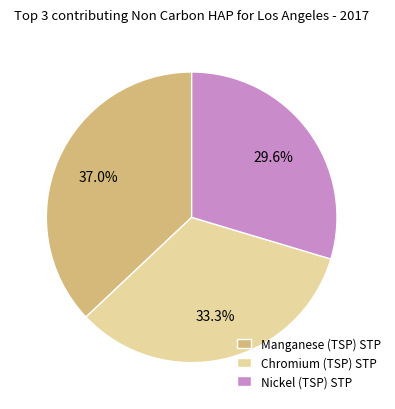

How much of the chart is everything except Manganese (TSP) STP?

63.0%